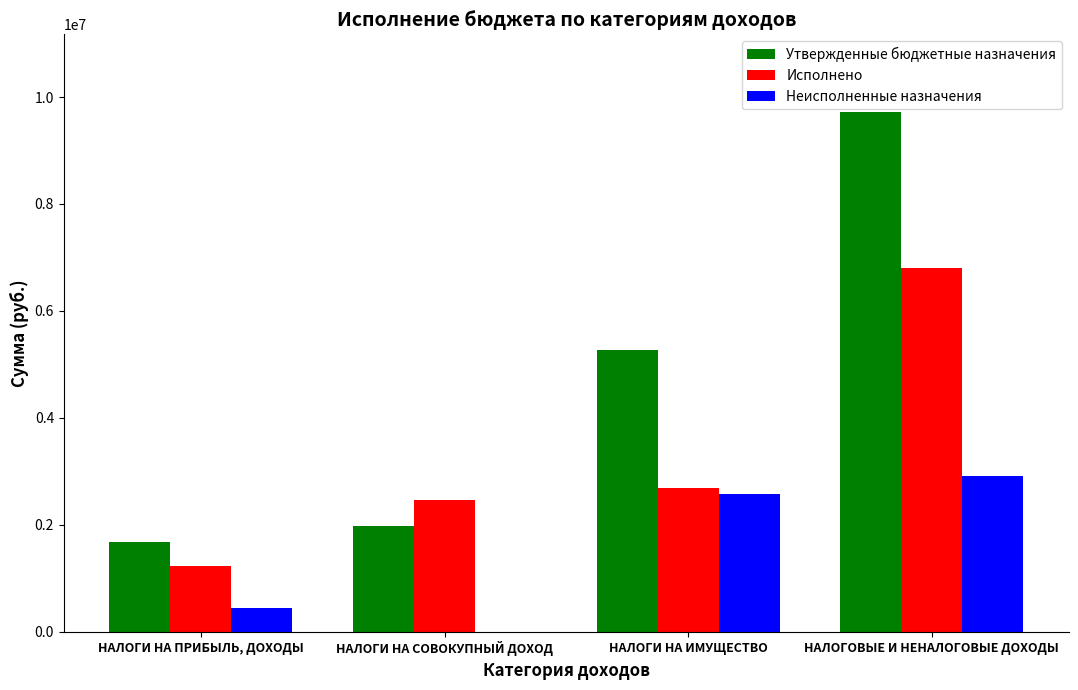

What is the maximum value shown in the chart?

9715800.0